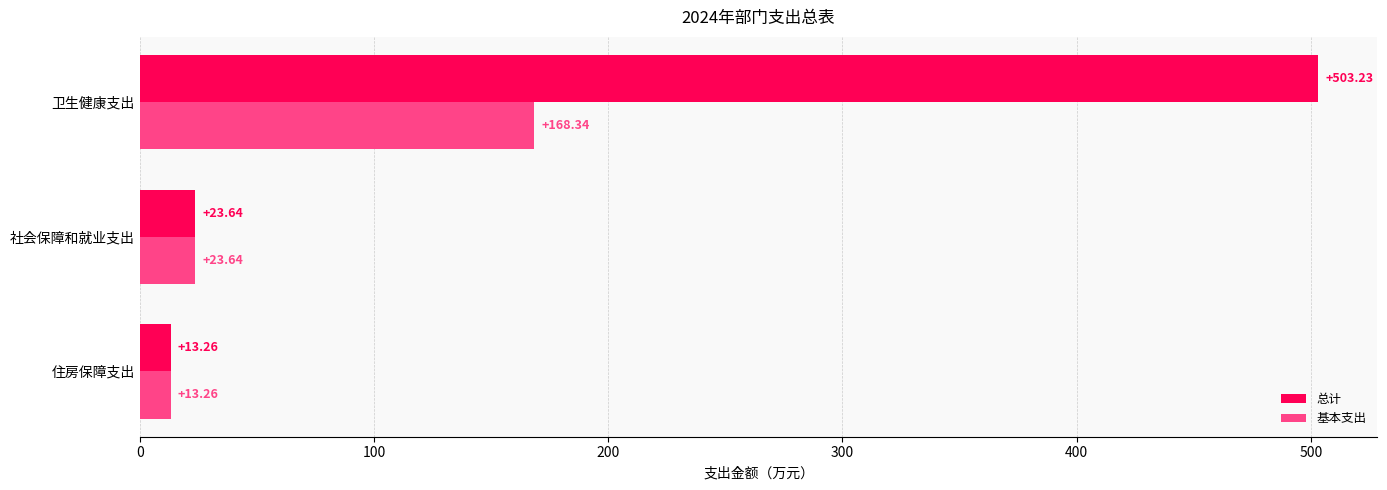

Which series has the widest spread of values?

总计